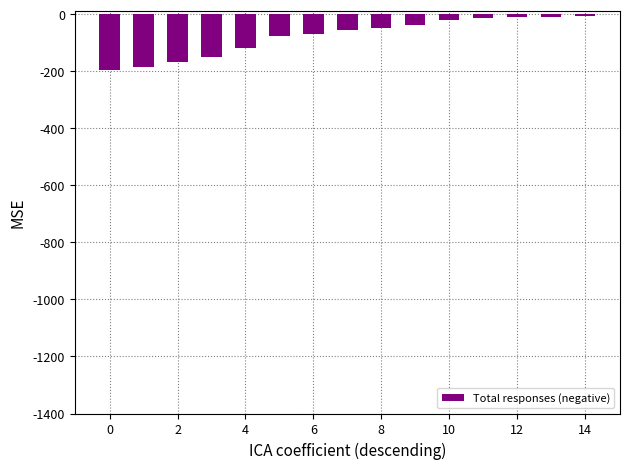

What is the minimum value shown in the chart?

-197